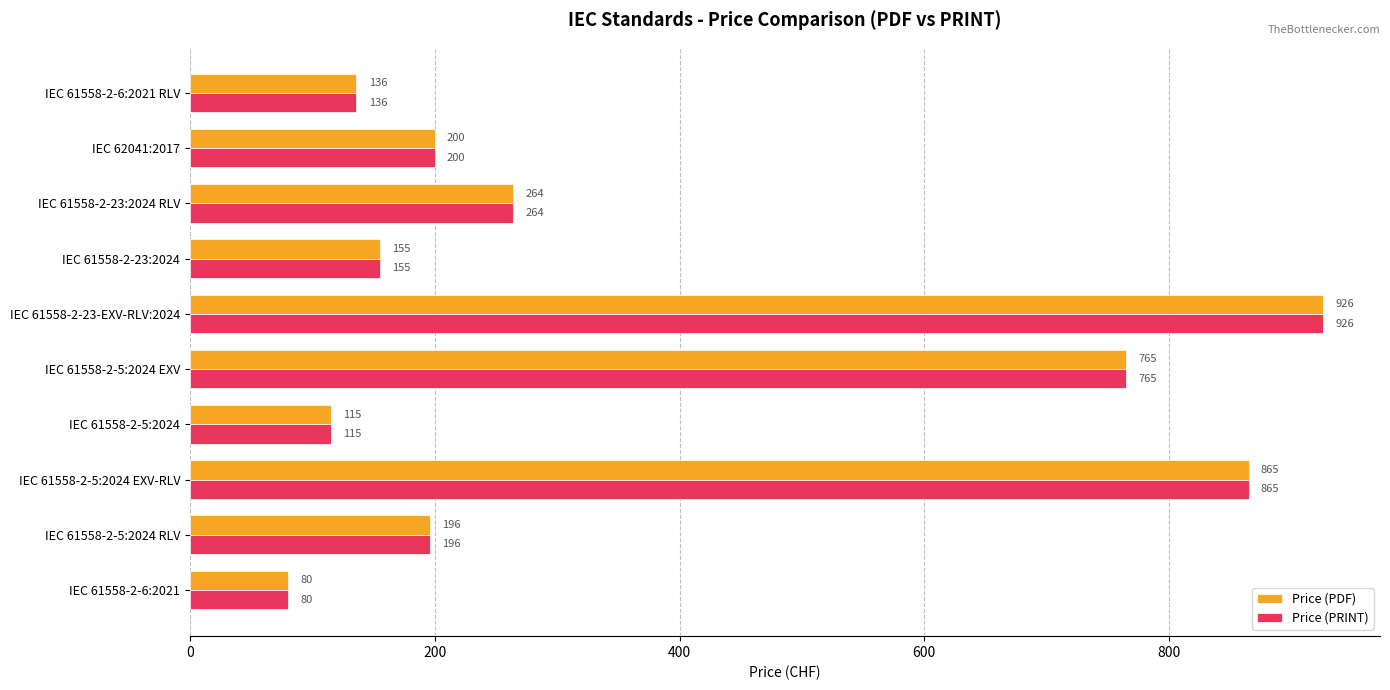

What is the smallest value displayed?

80